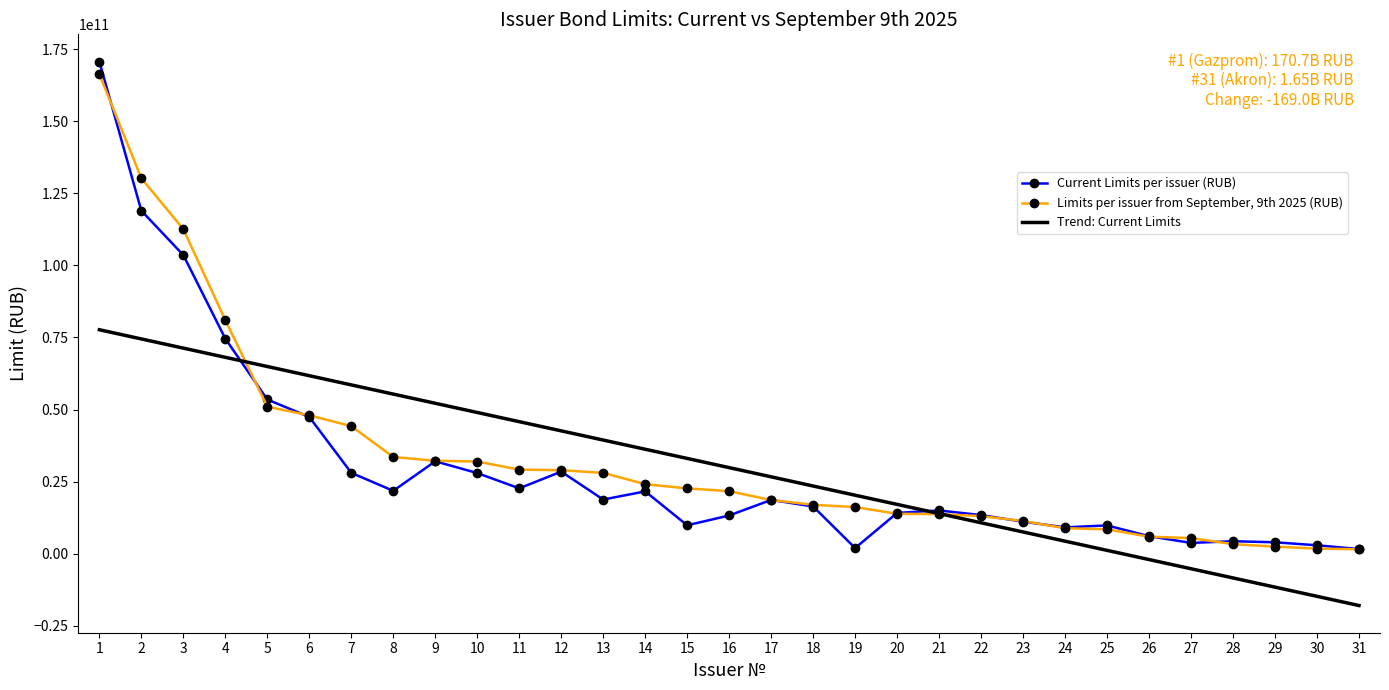

Which series has the largest total across all categories?

Limits per issuer from September, 9th 2025 (RUB)